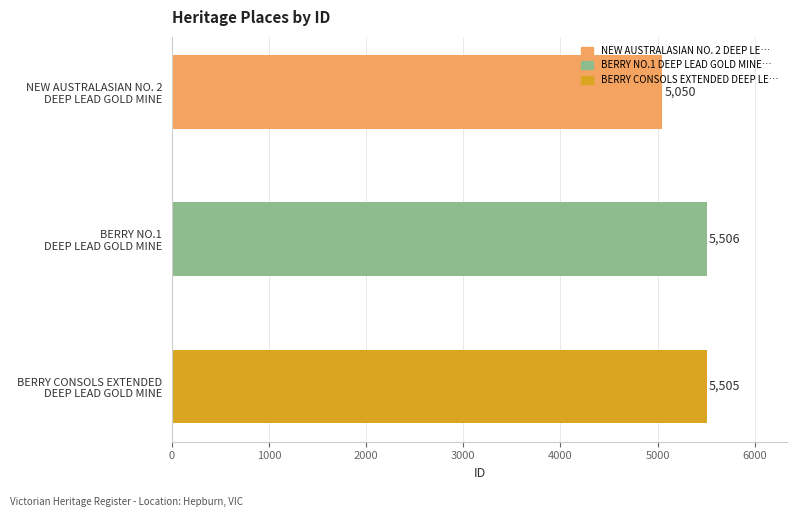

What is the smallest value displayed?

5050